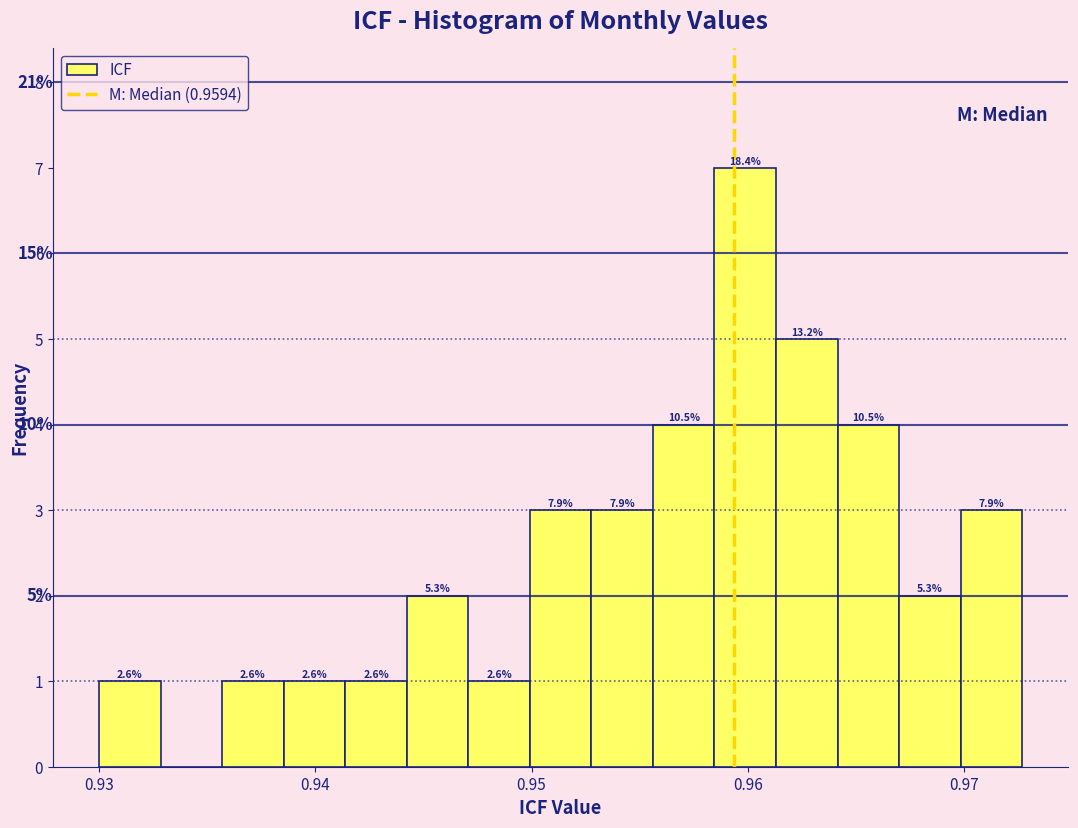

Read against the x-axis, roughly where is the centre of the tallest bar?

0.960